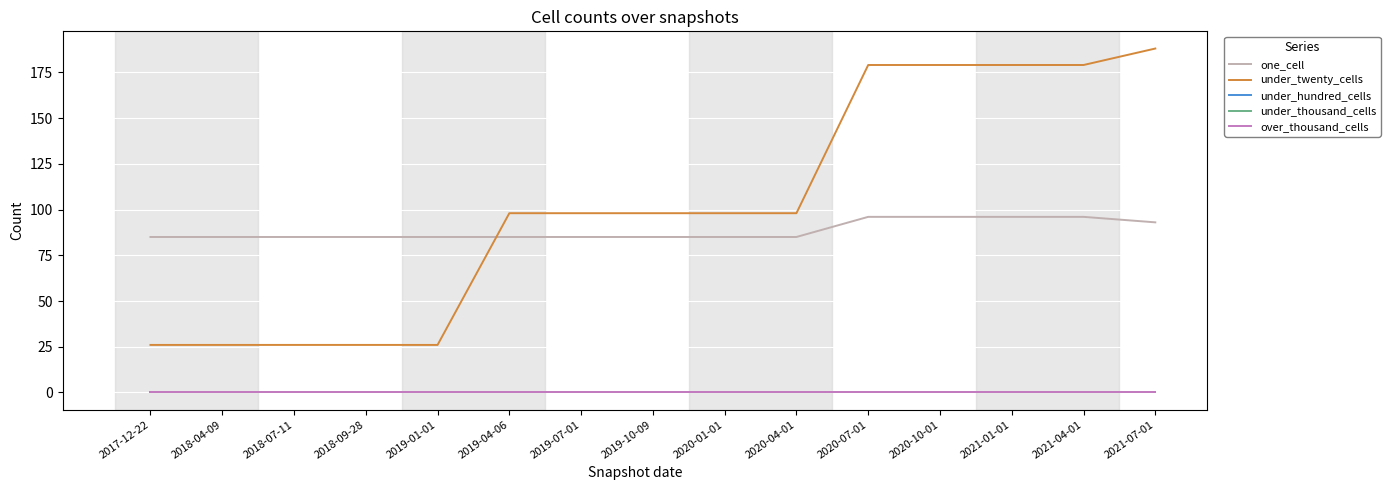

At 2021-07-01, list the series in order from largest to smallest.

under_twenty_cells, one_cell, under_hundred_cells, under_thousand_cells, over_thousand_cells